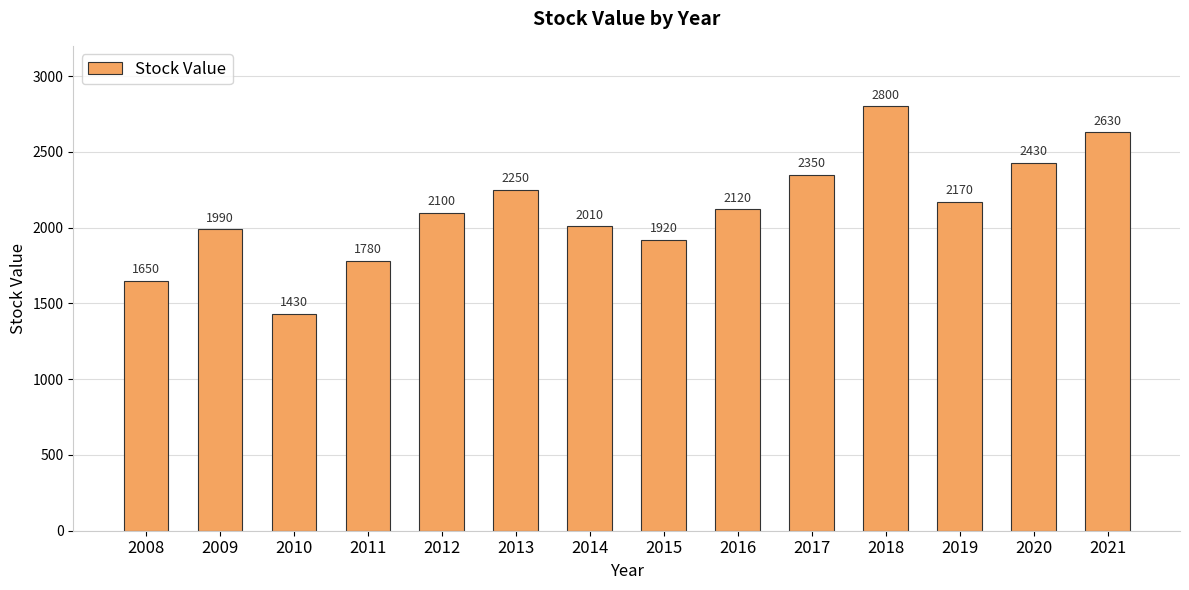

What is the difference between the second highest and minimum values?

1200